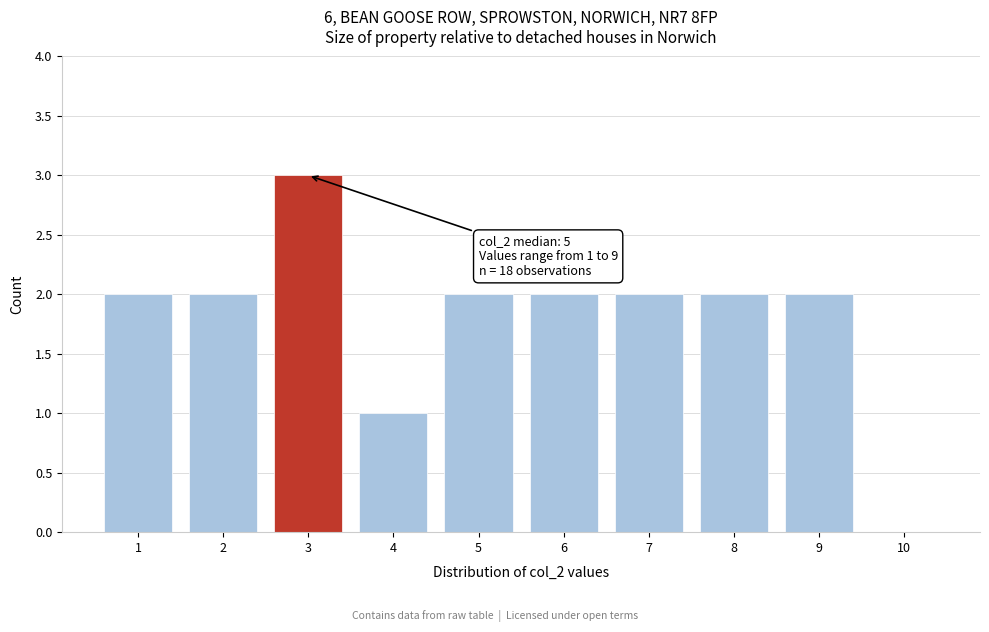

Reading left to right, transcribe all the data shown in this chart.

1=2	2=2	3=3	4=1	5=2	6=2	7=2	8=2	9=2	10=0